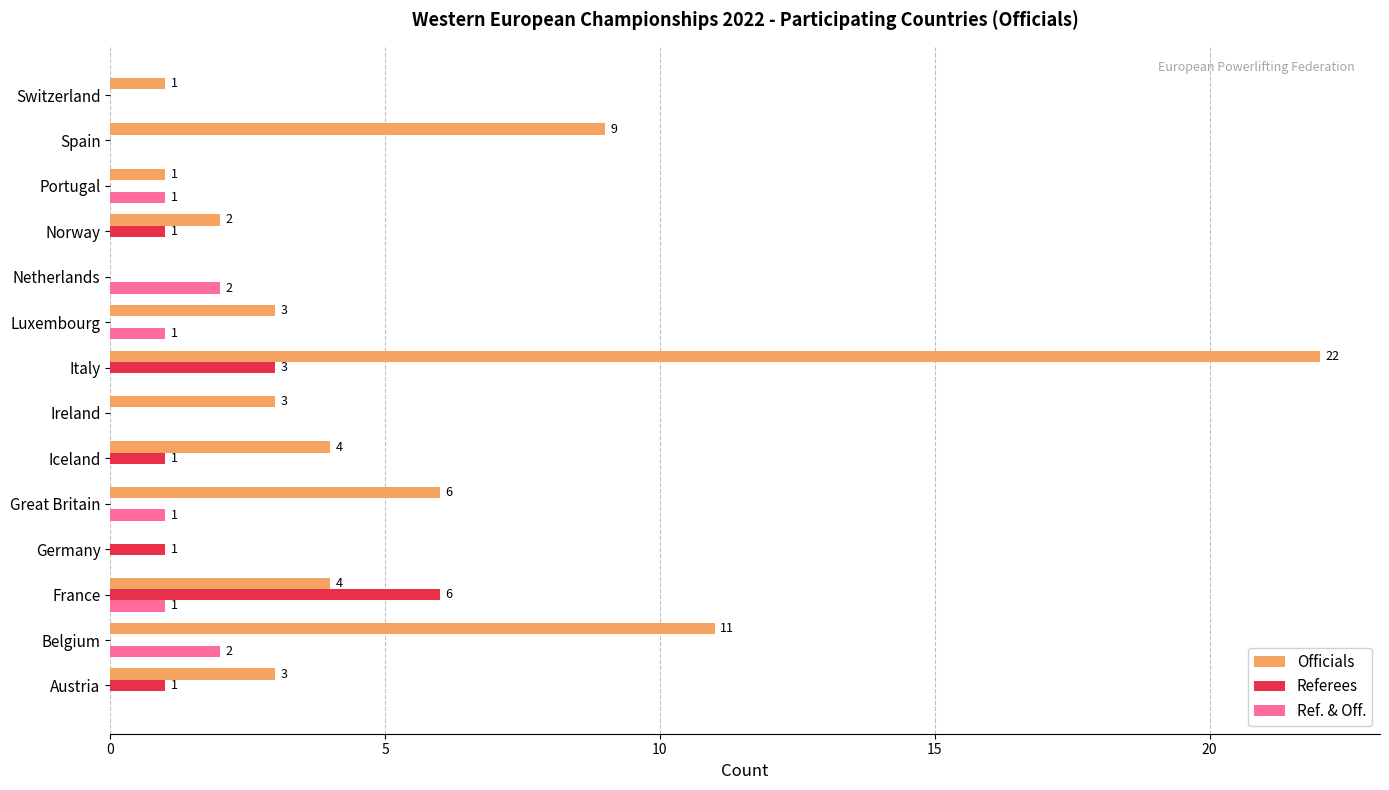

The Referees series shows 0 at Ireland. True or false?

True